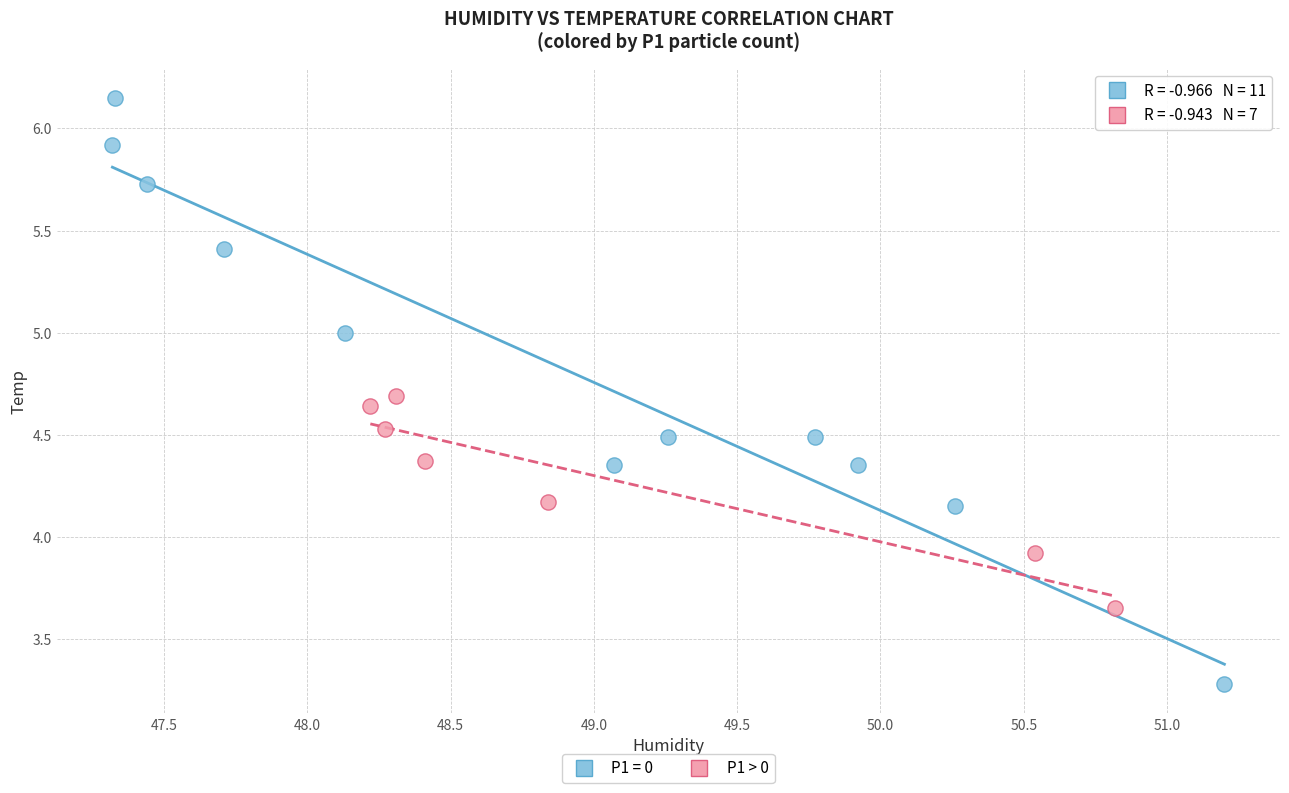

Which series contains the highest Y value?

P1 = 0